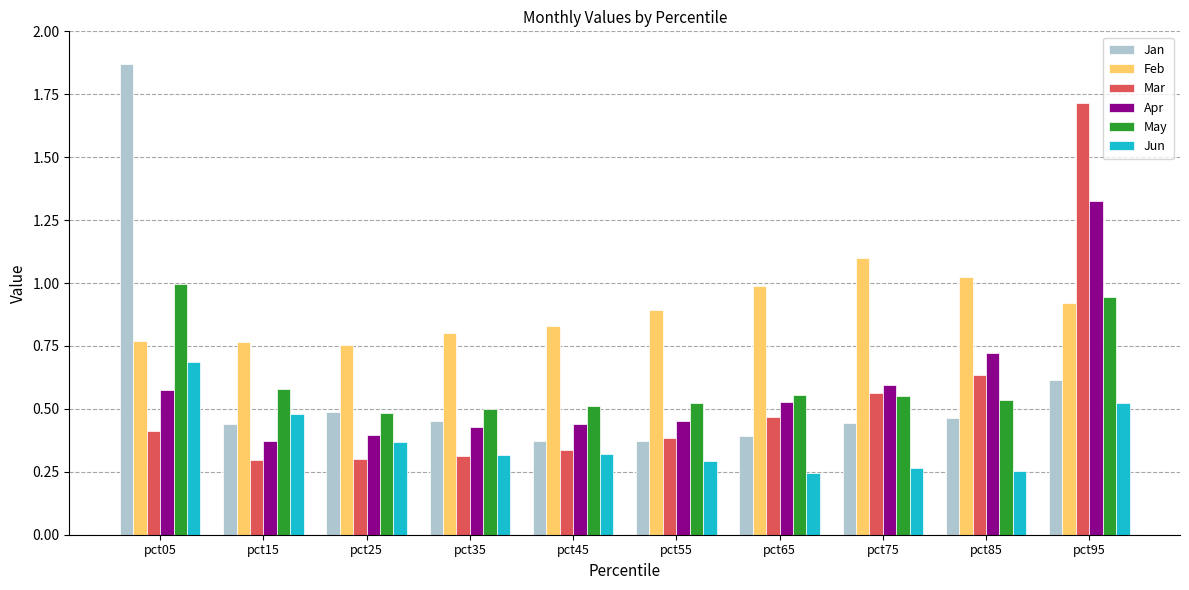

Which series changed the most between pct45 and pct55?

Feb